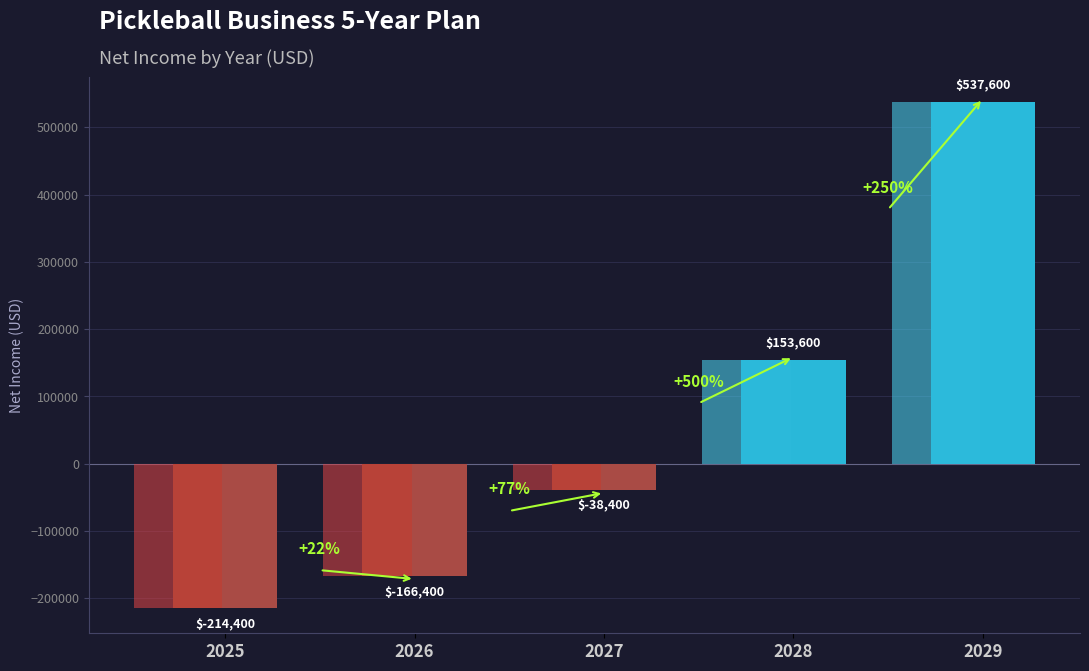

How many categories are shown in the chart?

5